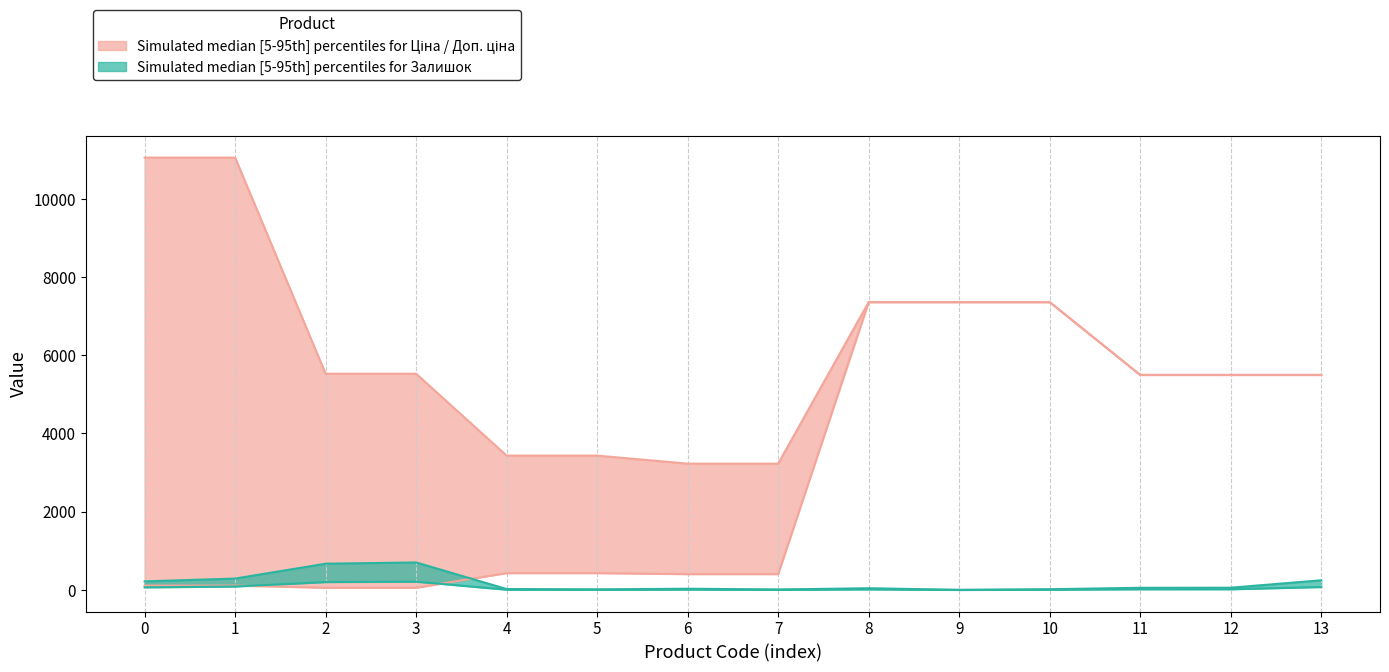

Reading left to right, transcribe all the data shown in this chart.

Ціна (lower): 0=110.5	1=110.5	2=55.3	3=55.3	4=429.3	5=429.3	6=403.6	7=403.6	8=7360.2	9=7360.2	10=7360.2	11=5497.3	12=5497.3	13=5497.3
Доп. ціна (upper): 0=11055.0	1=11055.0	2=5528.0	3=5528.0	4=3434.6	5=3434.6	6=3228.8	7=3228.8	8=7360.2	9=7360.2	10=7360.2	11=5497.3	12=5497.3	13=5497.3
Залишок (upper): 0=218.0	1=290.0	2=670.0	3=702.0	4=22.0	5=13.0	6=30.0	7=10.0	8=43.0	9=0.0	10=17.0	11=54.0	12=56.0	13=246.0
Залишок (lower): 0=65.4	1=87.0	2=201.0	3=210.6	4=6.6	5=3.9	6=9.0	7=3.0	8=12.9	9=0.0	10=5.1	11=16.2	12=16.8	13=73.8